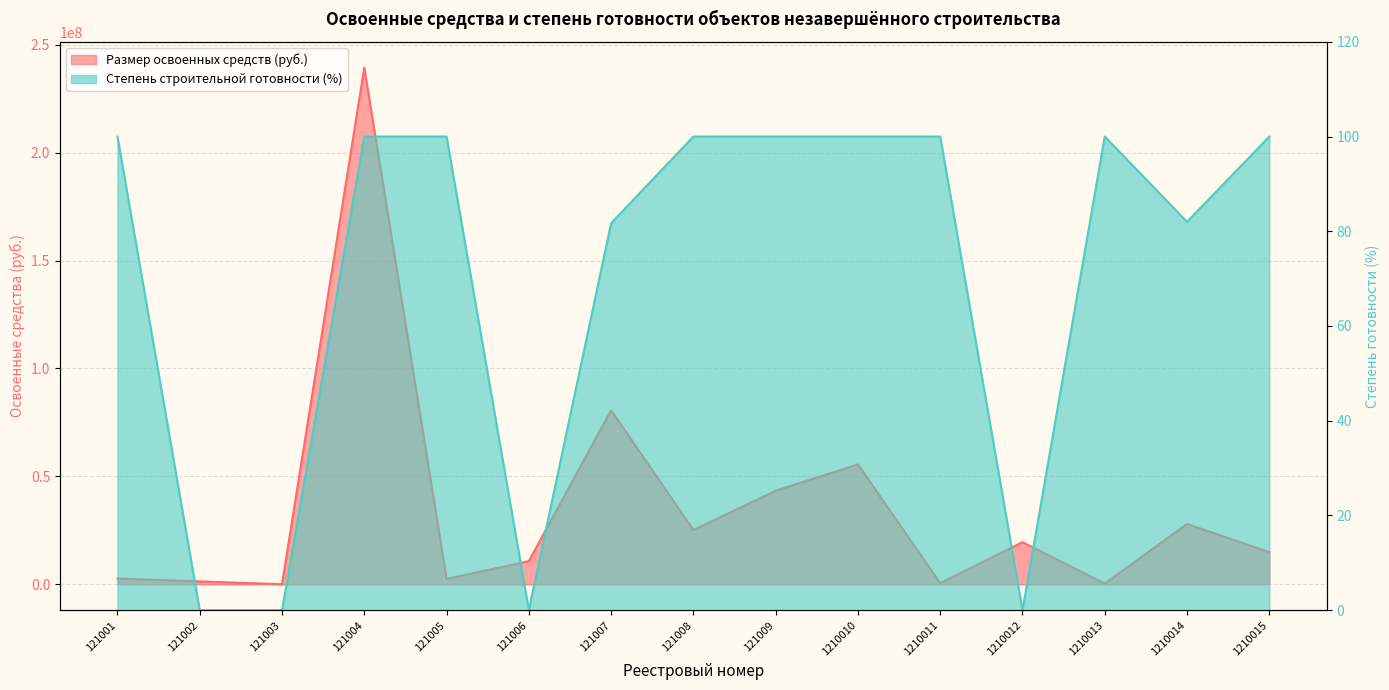

The Степень готовности (%) series shows 32.6 at 1210015. True or false?

False